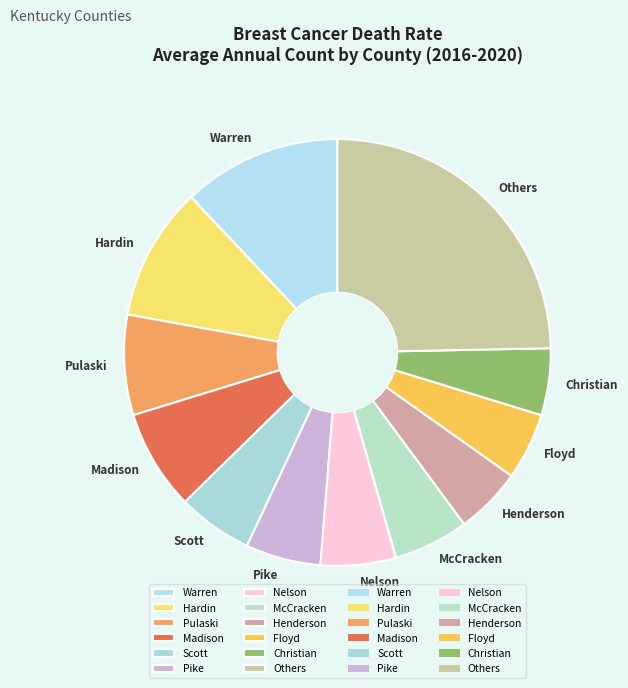

How many slices are in this pie chart?

12